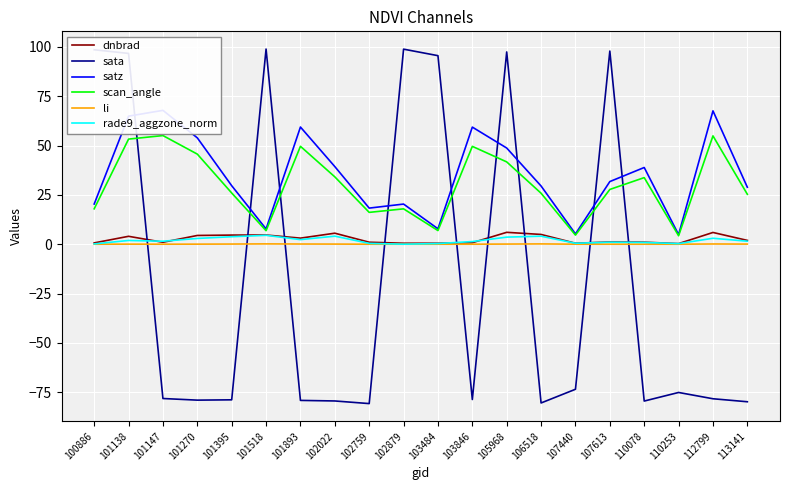

Reading right to left, extract all data points from this chart.

dnbrad: 1.9	6.0	0.3	1.0	1.1	0.5	4.9	6.0	0.8	0.5	0.5	1.0	5.6	3.1	4.7	4.6	4.4	1.0	4.0	0.7
sata: -79.9	-78.3	-75.2	-79.5	97.9	-73.5	-80.5	97.5	-78.7	95.6	98.9	-80.8	-79.5	-79.2	98.9	-78.9	-79.0	-78.2	96.7	98.6
satz: 28.9	67.6	4.8	38.9	31.8	5.2	29.5	48.8	59.4	7.8	20.3	18.3	39.3	59.4	7.7	29.7	53.9	67.9	64.9	20.4
scan_angle: 25.3	54.9	4.3	33.8	27.8	4.6	25.8	41.7	49.6	6.9	17.9	16.1	34.1	49.6	6.9	26.0	45.7	55.1	53.3	17.9
li: 0.1	0.1	0.0	0.0	0.0	0.0	0.1	0.1	0.0	0.0	0.0	0.0	0.1	0.1	0.2	0.1	0.0	0.0	0.0	0.0
rade9_aggzone_norm: 1.5	3.0	0.3	0.9	1.0	0.5	4.1	3.6	1.3	0.3	0.0	0.4	4.1	2.3	4.5	3.8	2.9	1.5	1.9	0.2